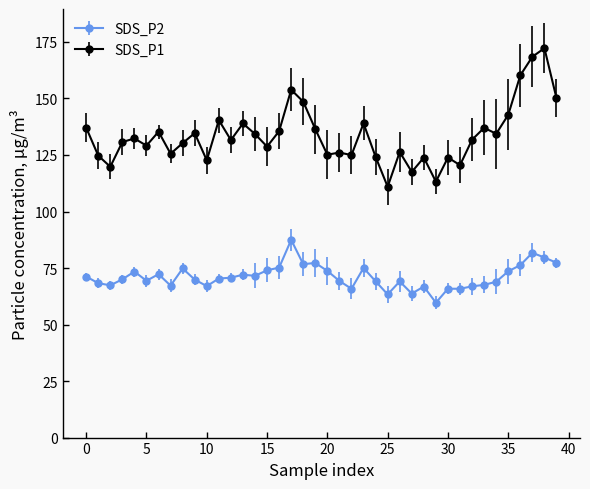

True or false: SDS_P2 and SDS_P1 cross at least once.

False